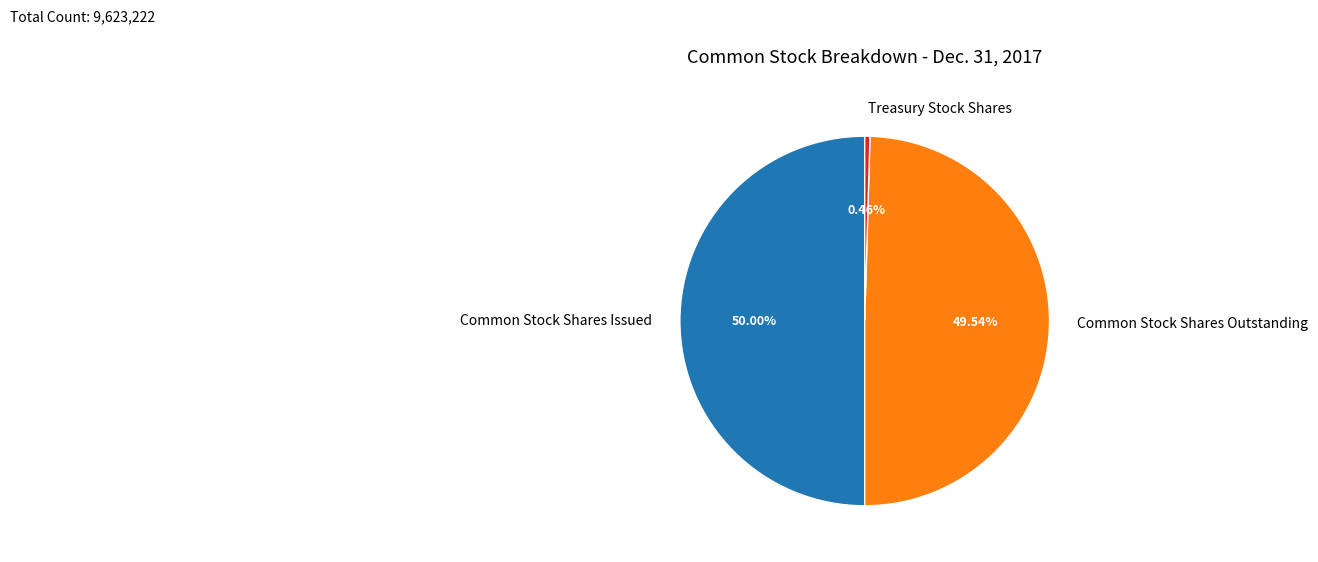

Do Treasury Stock Shares and Common Stock Shares Issued together represent more than half of the pie?

Yes